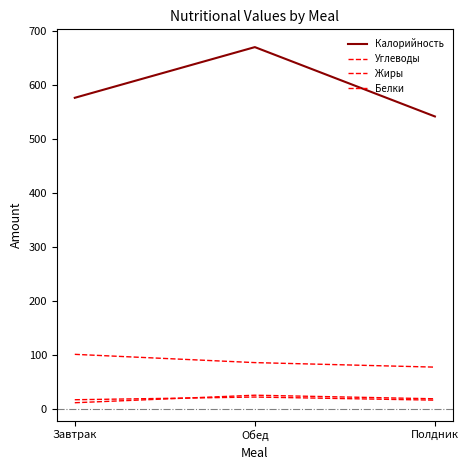

Where does the Калорийность series first go above 576?

Завтрак